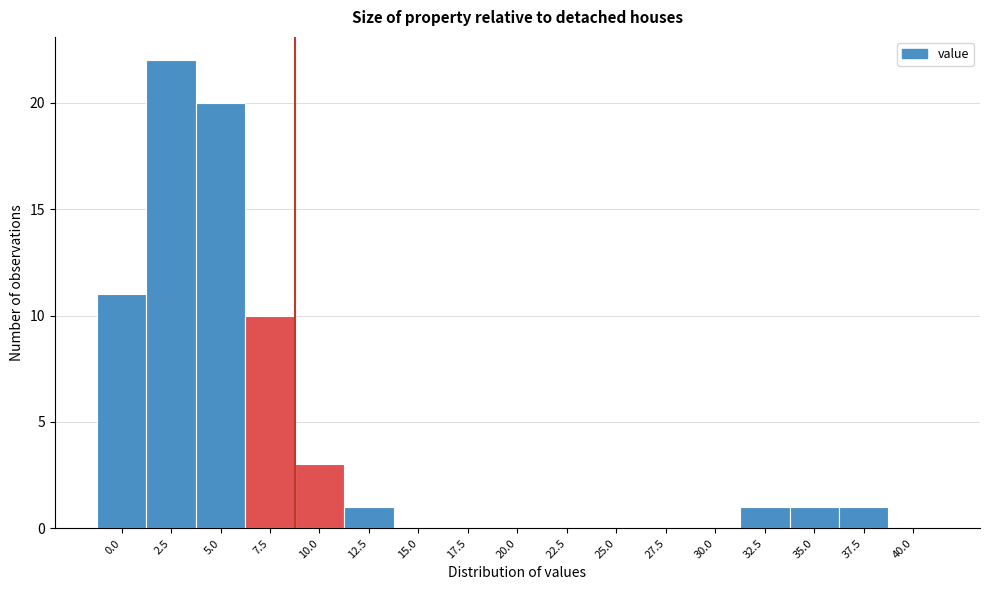

Reading left to right, list all the values displayed in this chart.

0.0=11	2.5=22	5.0=20	7.5=10	10.0=3	12.5=1	15.0=0	17.5=0	20.0=0	22.5=0	25.0=0	27.5=0	30.0=0	32.5=1	35.0=1	37.5=1	40.0=0